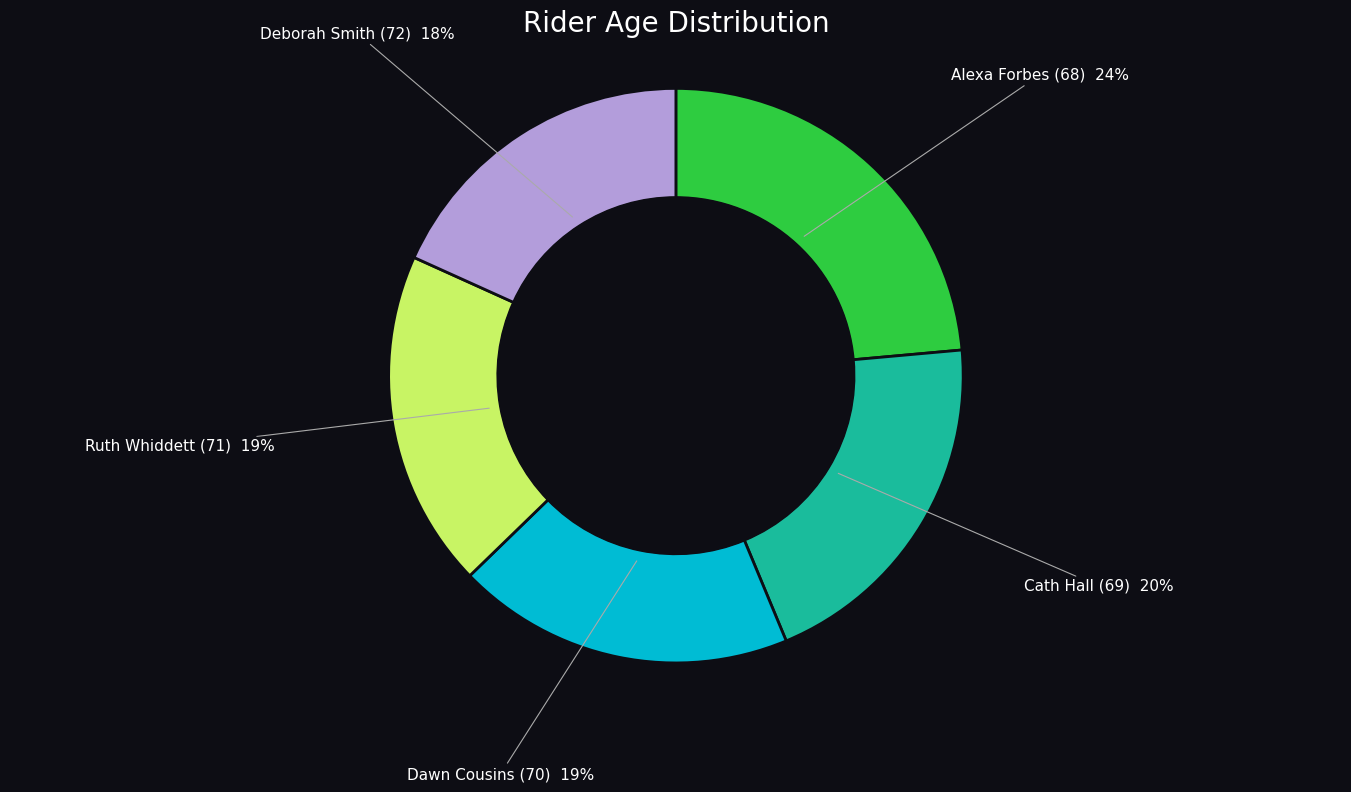

Is it true that Cath Hall (69) is 6% of the pie?

False